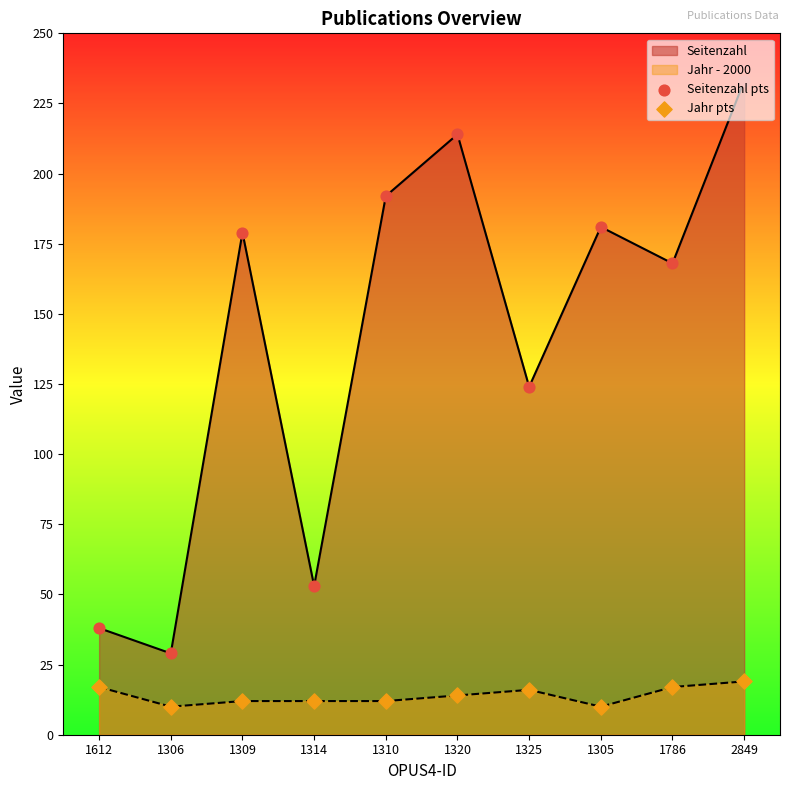

What is the total value across all series at 1612?

55